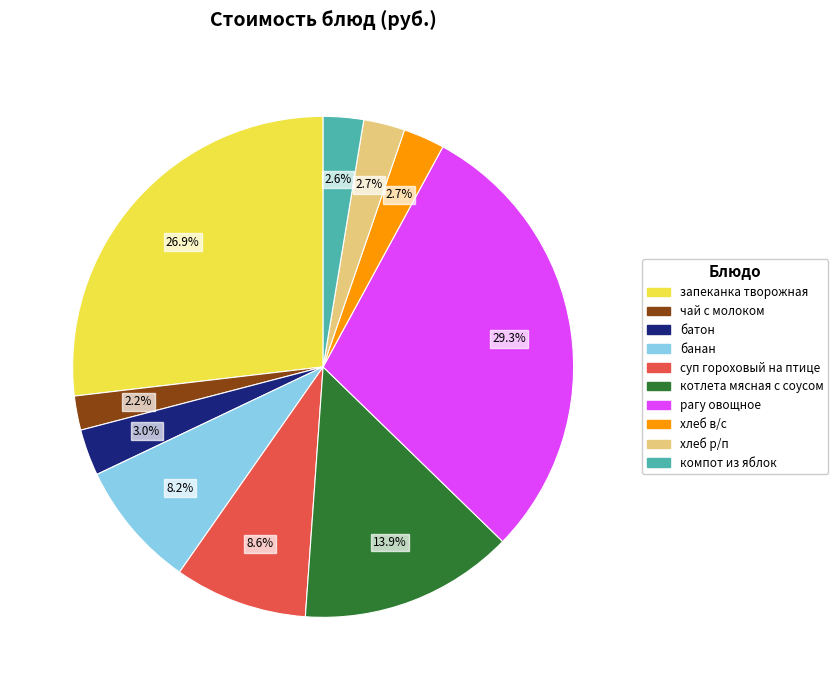

What is the total percentage of котлета мясная с соусом and банан?

22.1%